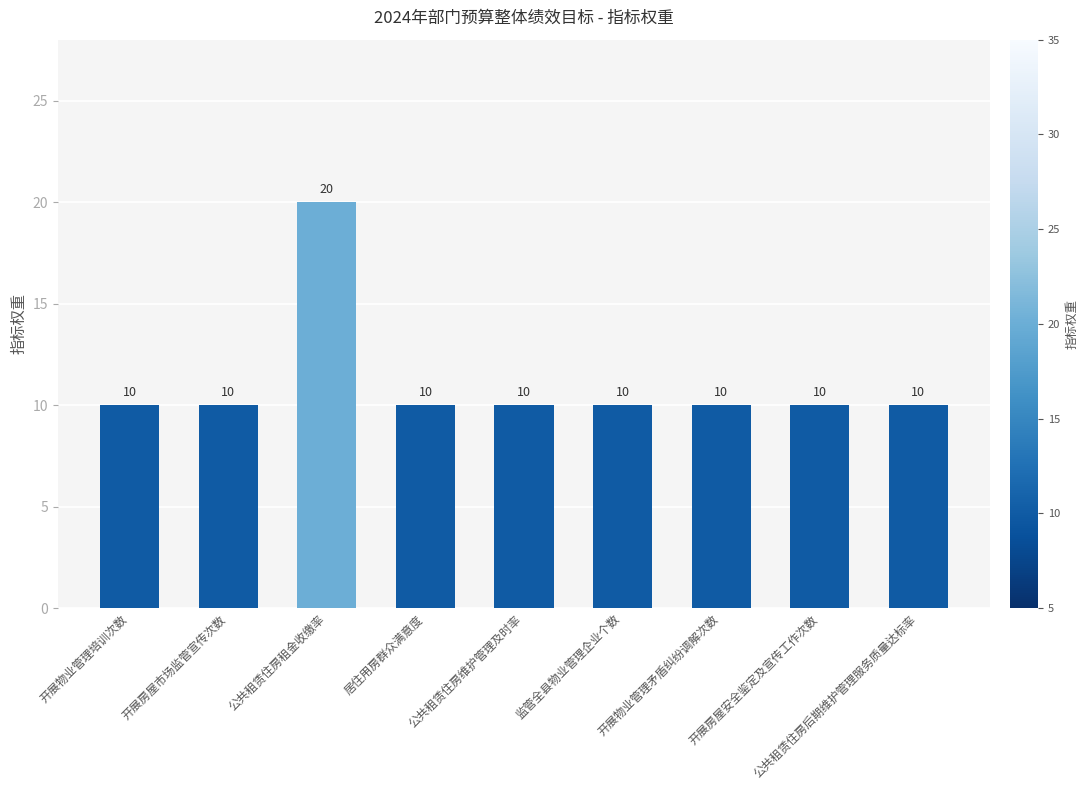

Is it true that the value at 开展物业管理矛盾纠纷调解次数 is 10?

True